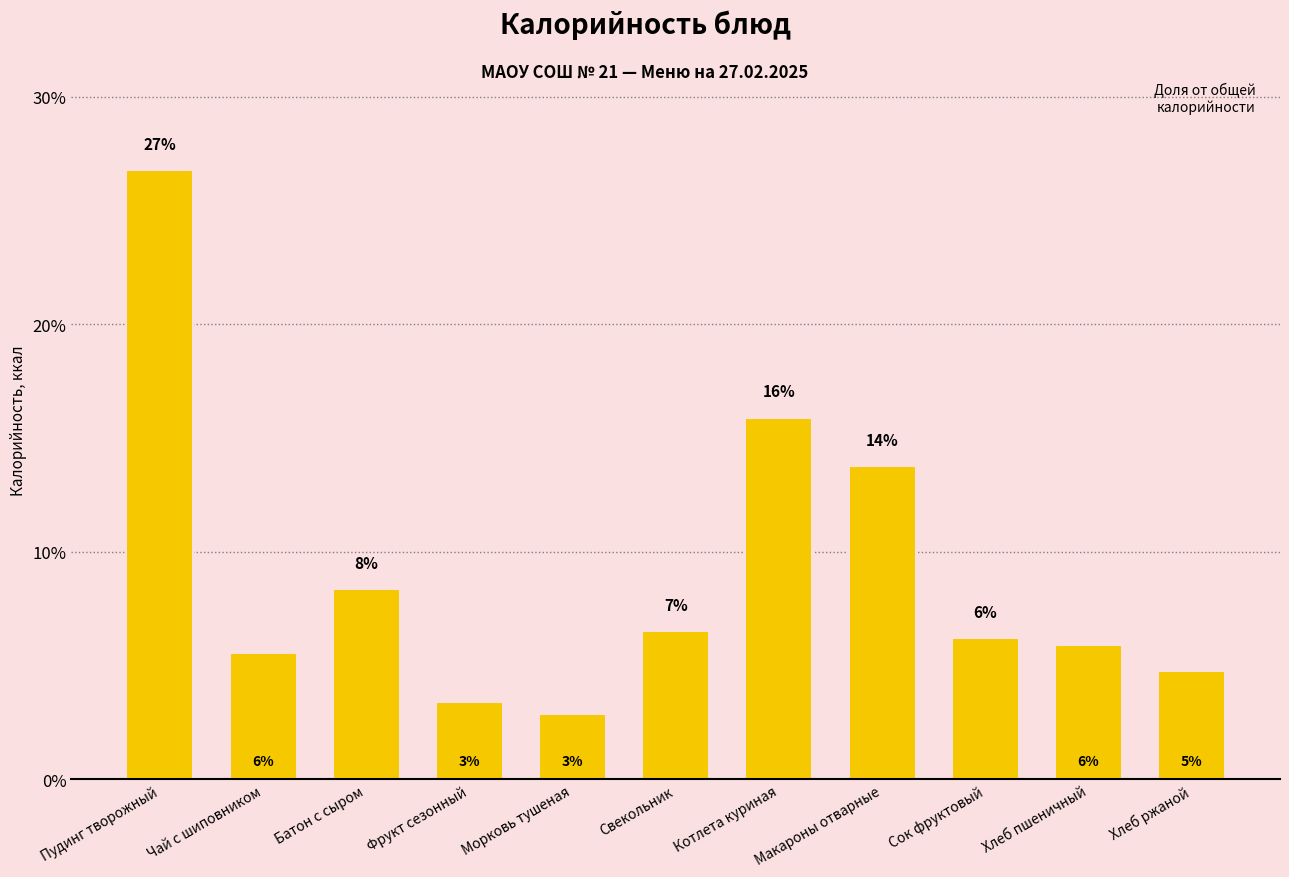

Read the value at Пудинг творожный.

26.8